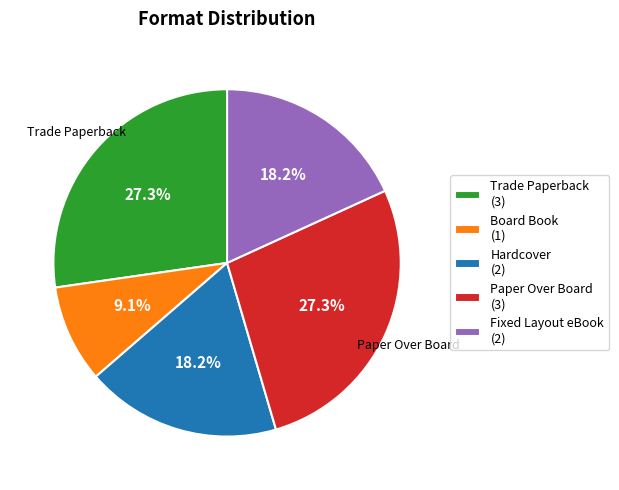

Is there a majority slice in this chart?

No